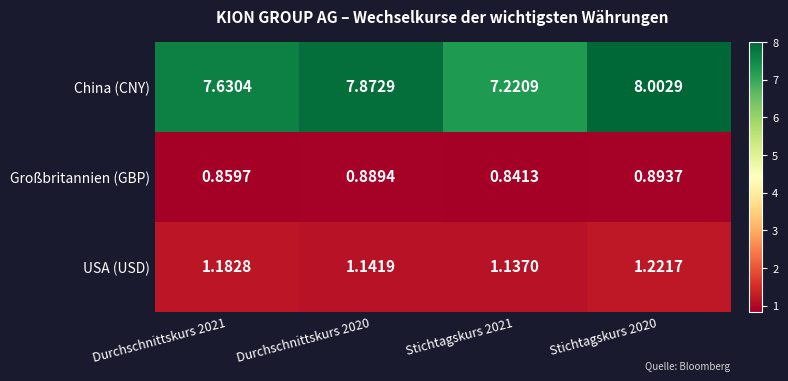

Is the value of Großbritannien (GBP) at Stichtagskurs 2021 greater than the value of USA (USD) at Stichtagskurs 2020?

No